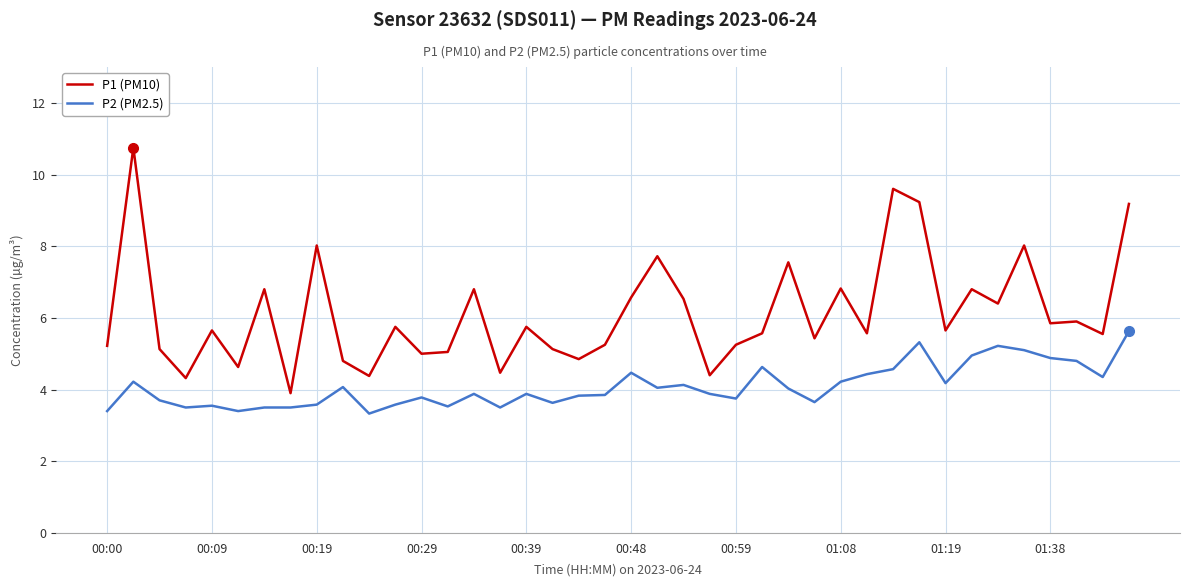

True or false: P1 (PM10) and P2 (PM2.5) intersect in this chart.

False